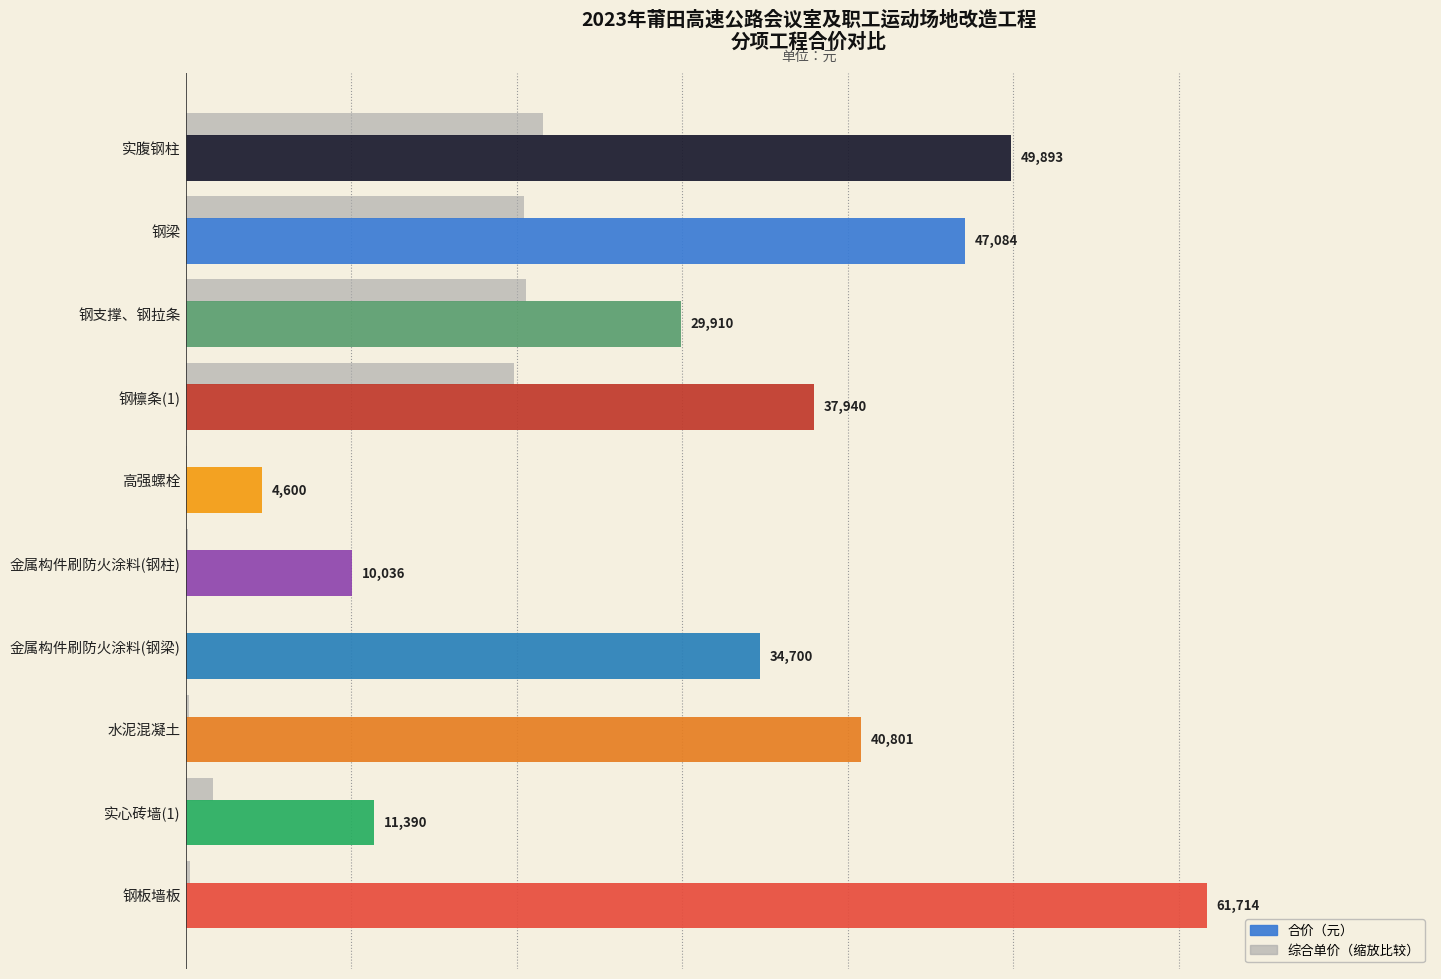

Which series has the largest range (max minus min)?

合价（元）